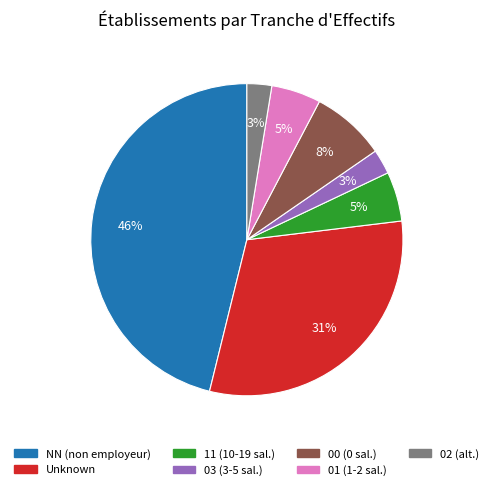

To the nearest percent, what is the average slice percentage?

14%